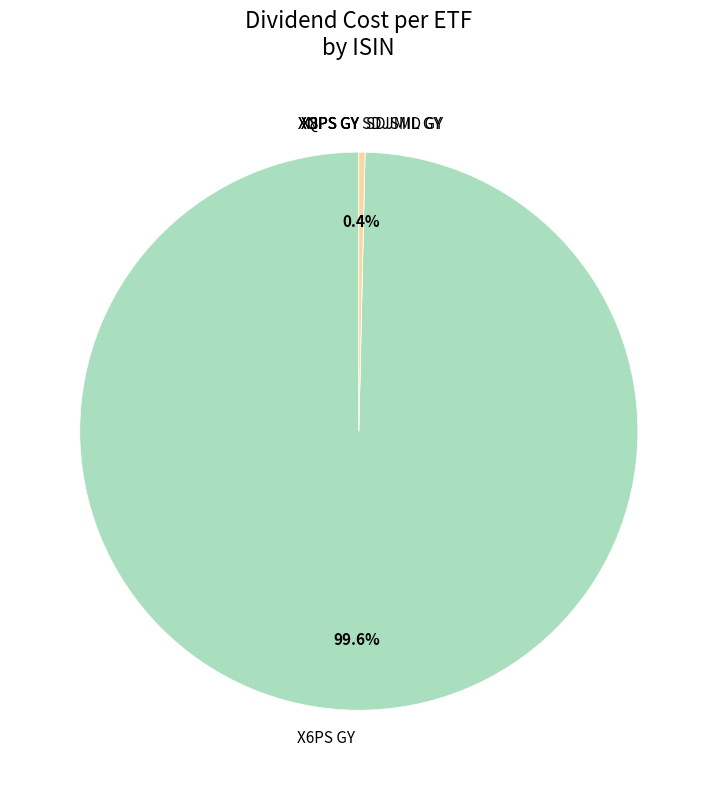

Which category has the smallest portion of the pie?

IE00B5MTYL84